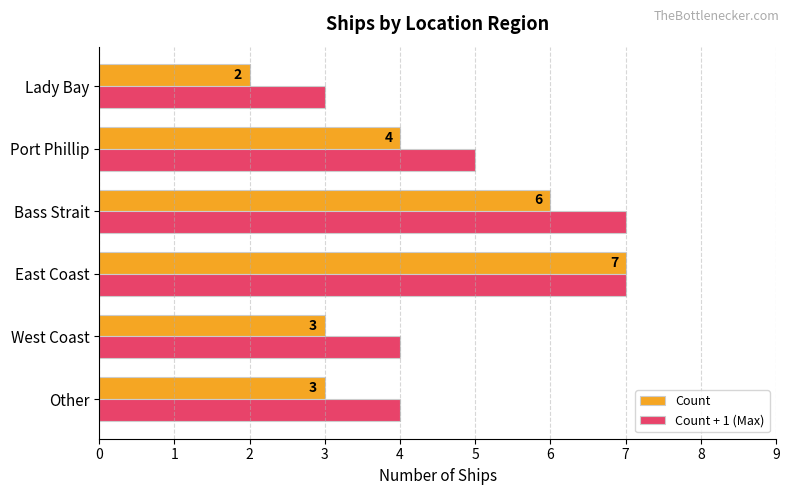

What is the highest value of the Count series?

7